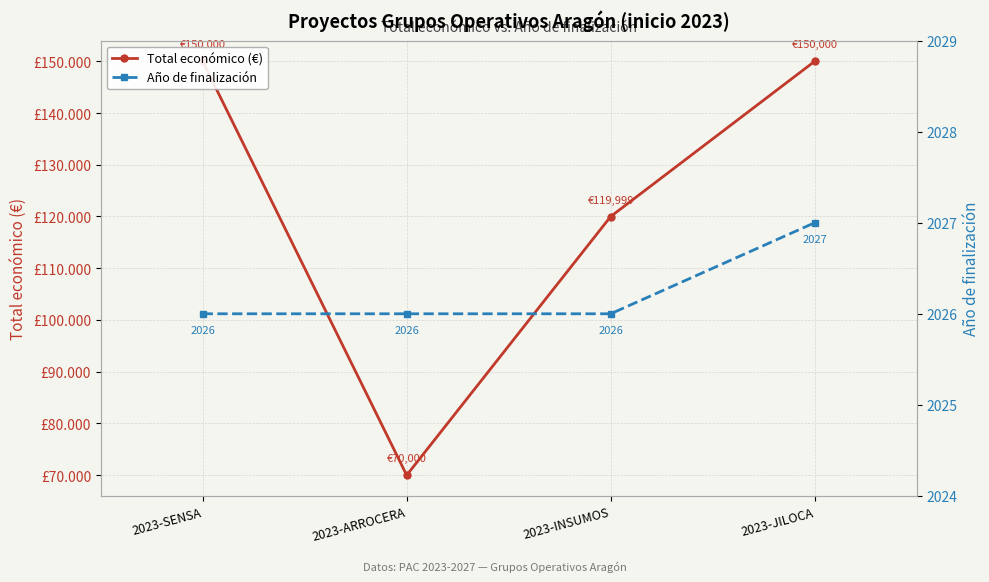

What is the total value across all series at 2023-INSUMOS?

122025